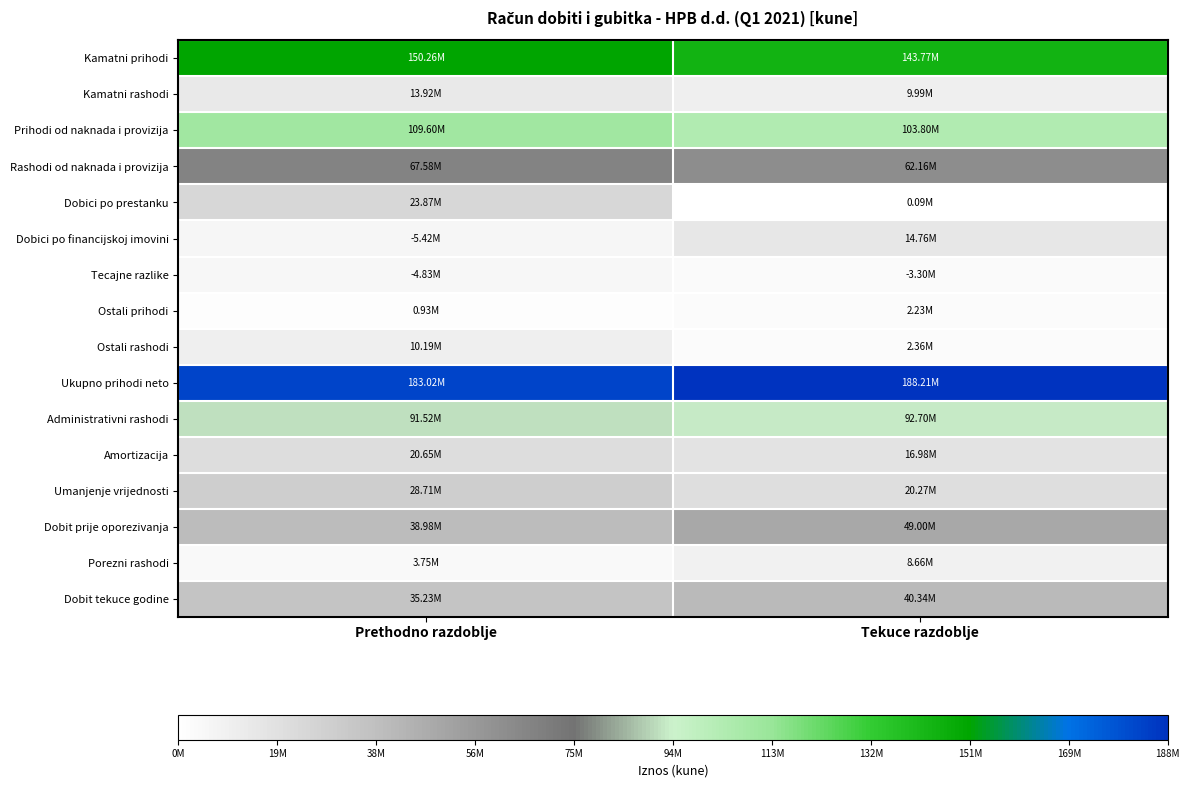

At which category does the chart reach its minimum across all series?

Tekuce razdoblje